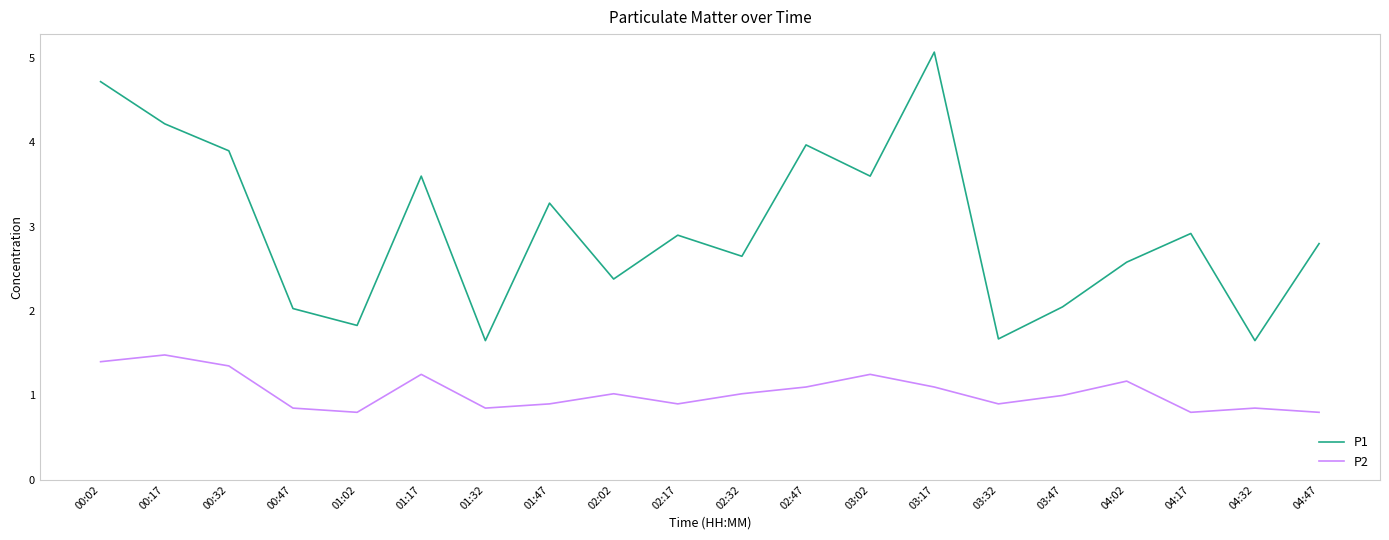

What position from the right is 01:02?

16